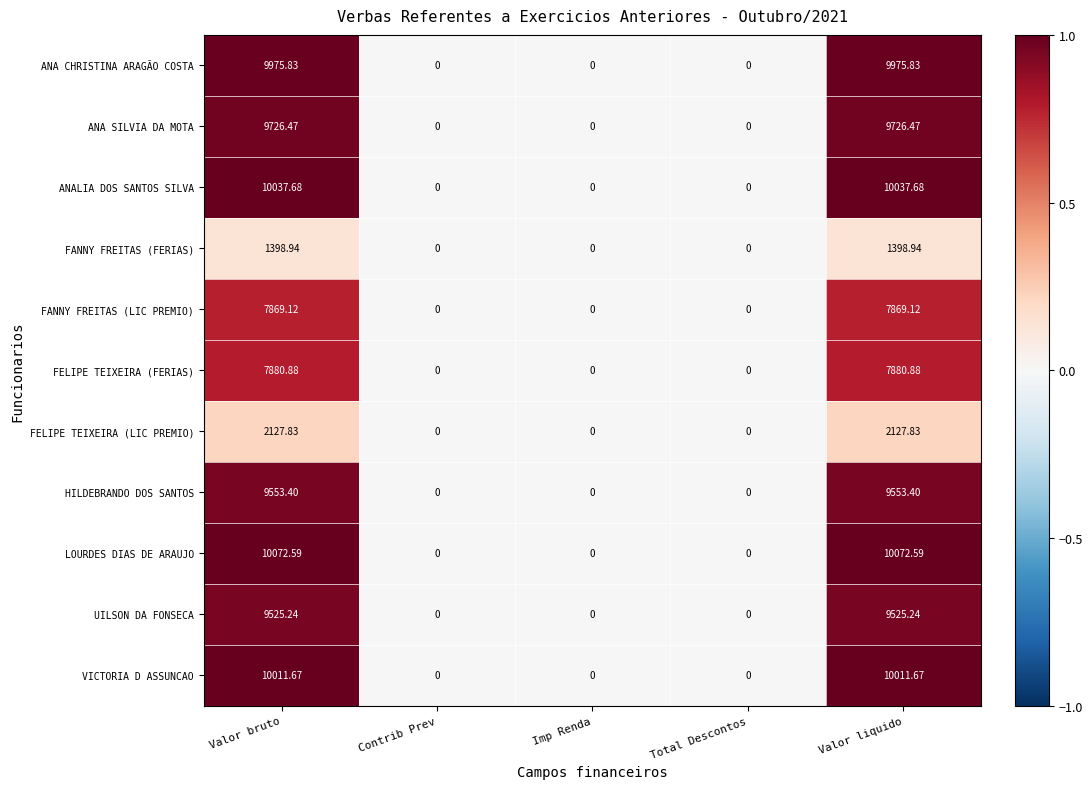

Which series has the widest spread of values?

LOURDES DIAS DE ARAUJO